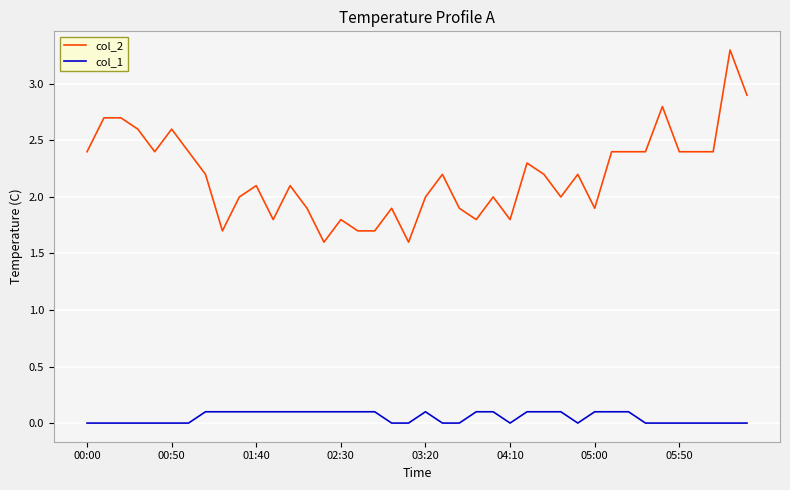

List the series in order of their peak value, highest first.

col_2, col_1